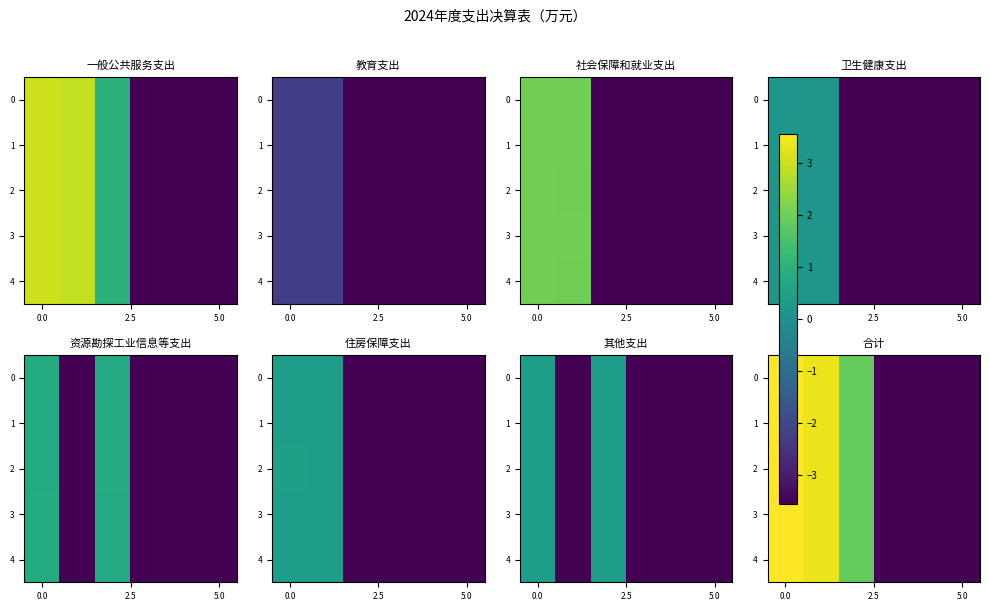

Rank the series at 0.0 from lowest to highest value.

row_3, row_0, row_4, row_2, row_1